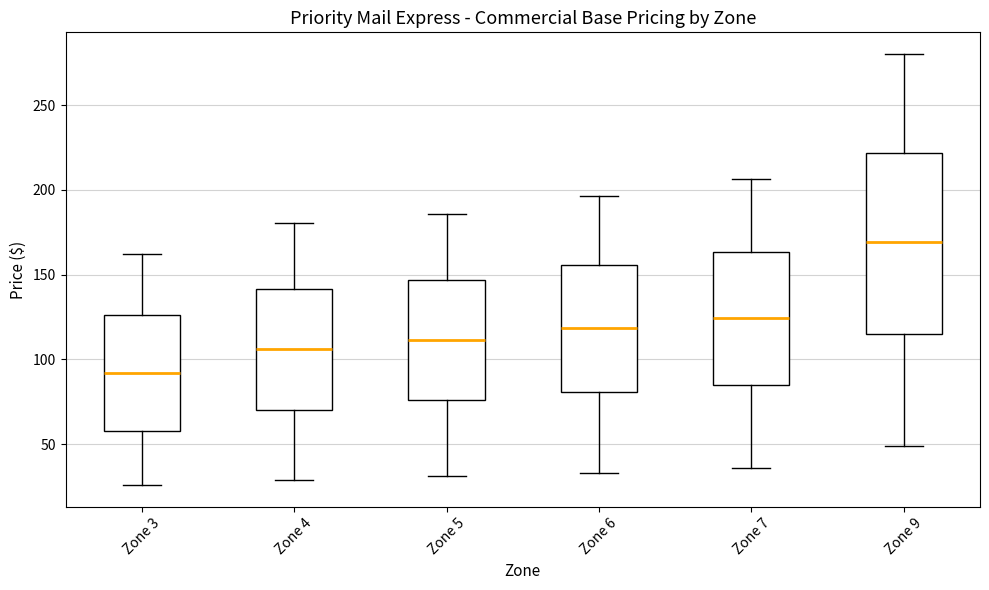

Which box has the lowest median line?

Zone 3